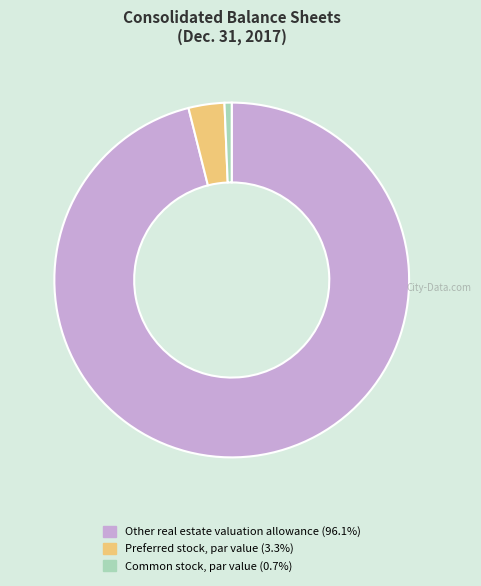

Is the sum of Other real estate valuation allowance (96.1%) and Common stock, par value (0.7%) greater than half?

Yes